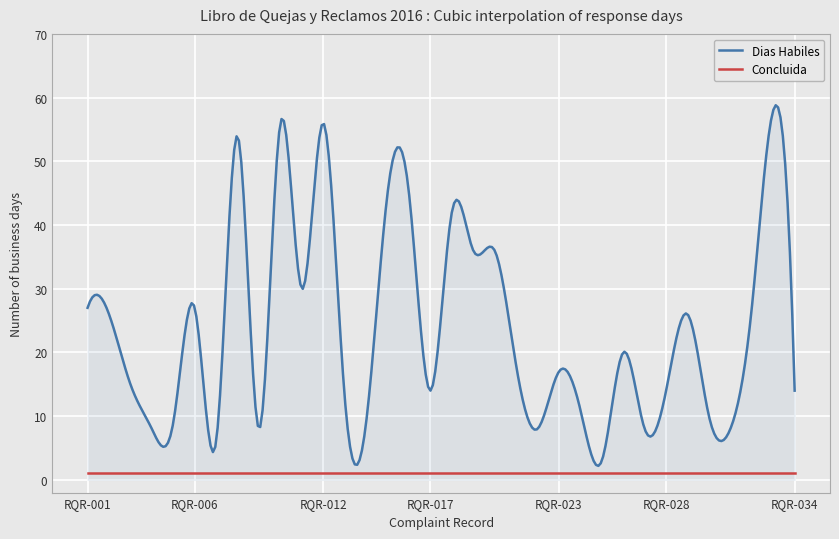

Does the chart have visible grid lines?

Yes